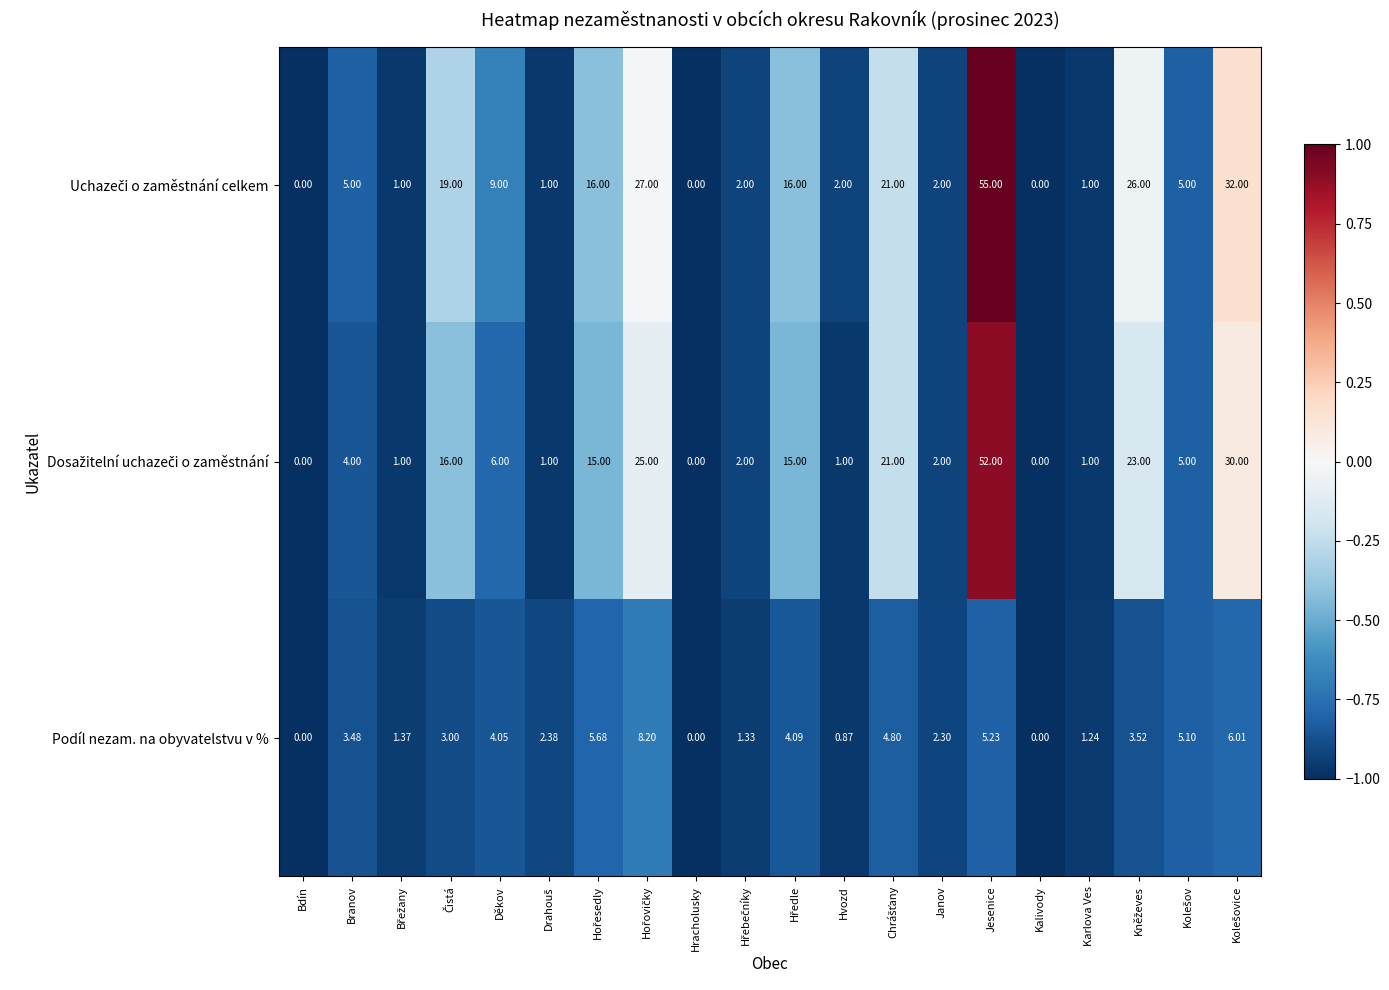

What is the minimum value shown in the chart?

0.0